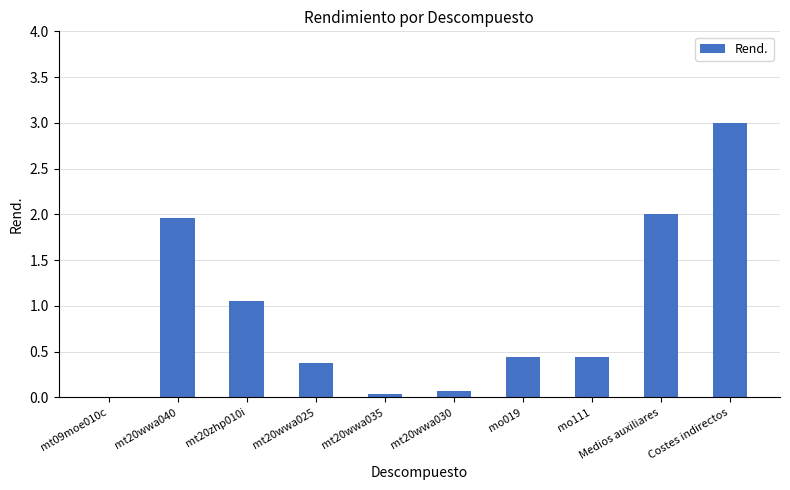

Where is the data nearest to the value 1?

mt20zhp010i